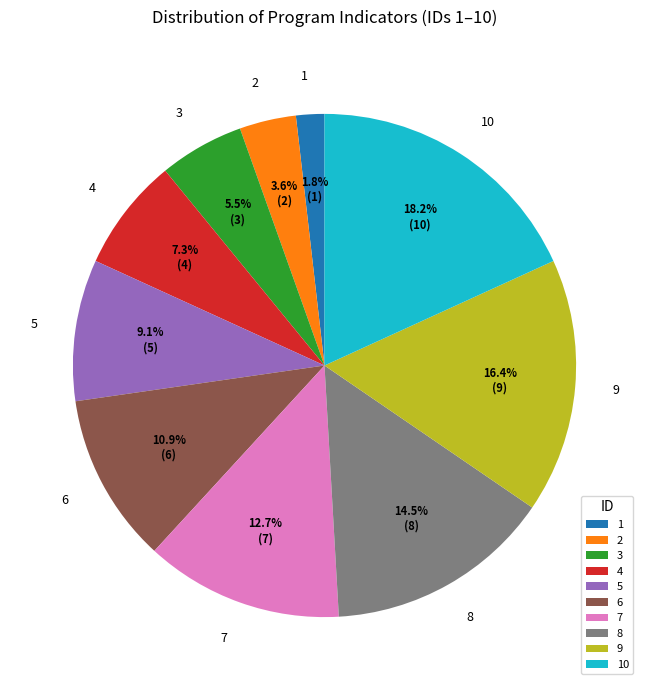

How many segments does this pie chart have?

10